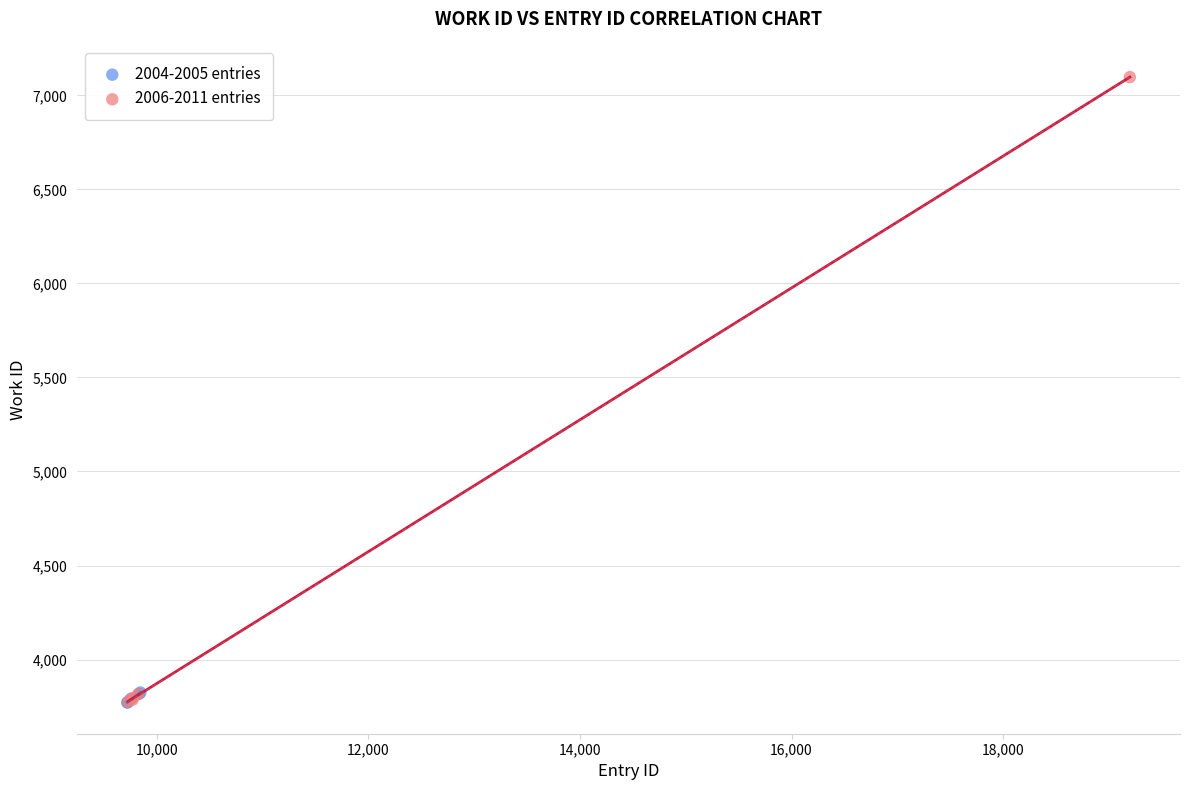

Which series reaches the maximum Y coordinate?

2006-2011 entries